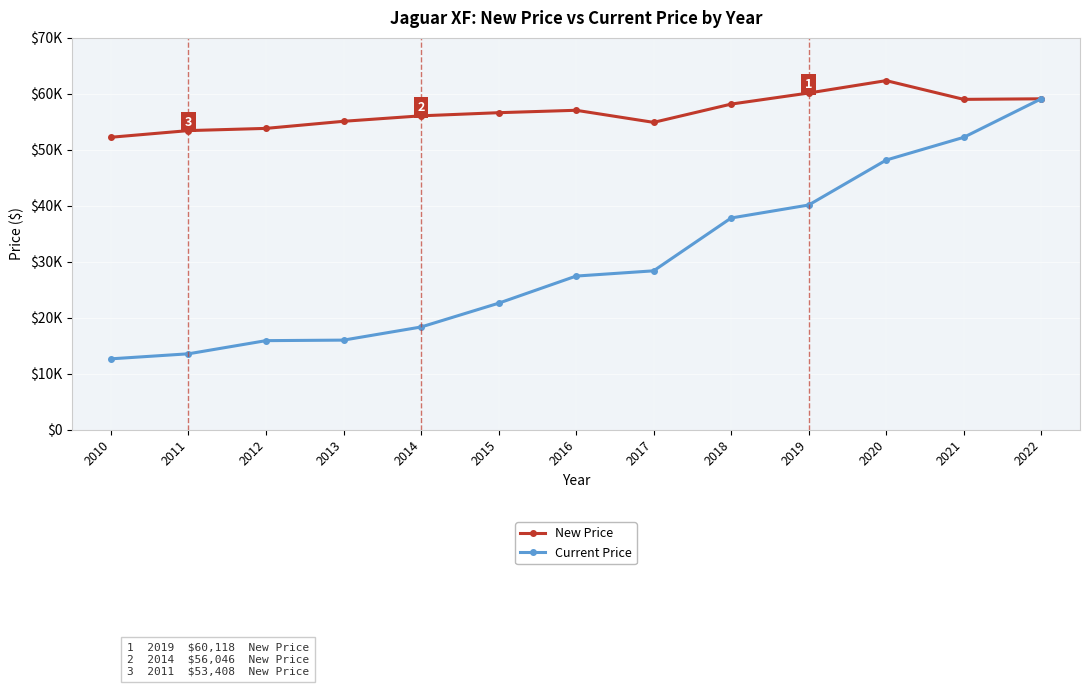

At how many categories does at least one series exceed 55327?

8